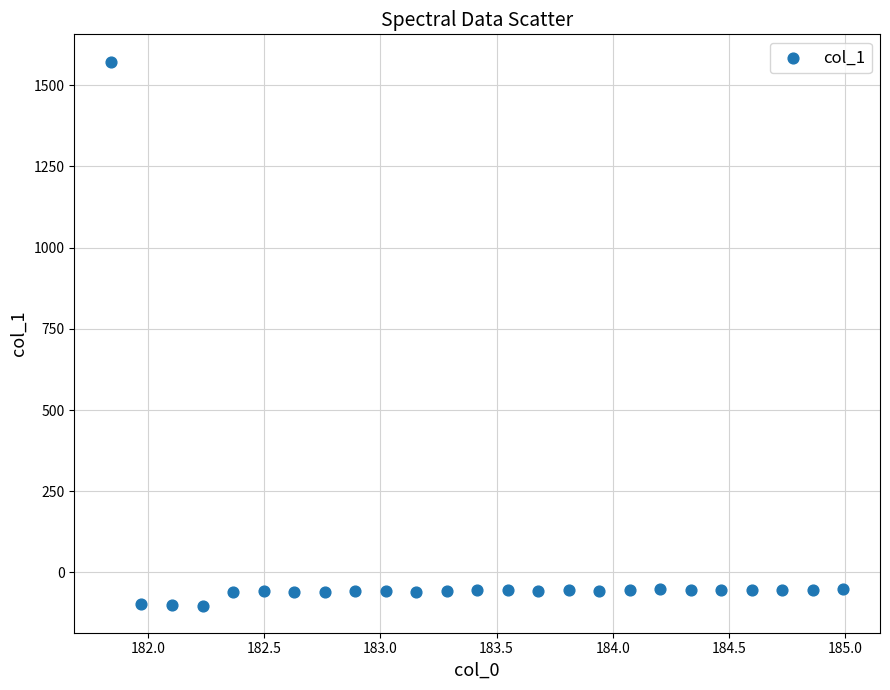

What is the range of X values (max minus min)?

3.1